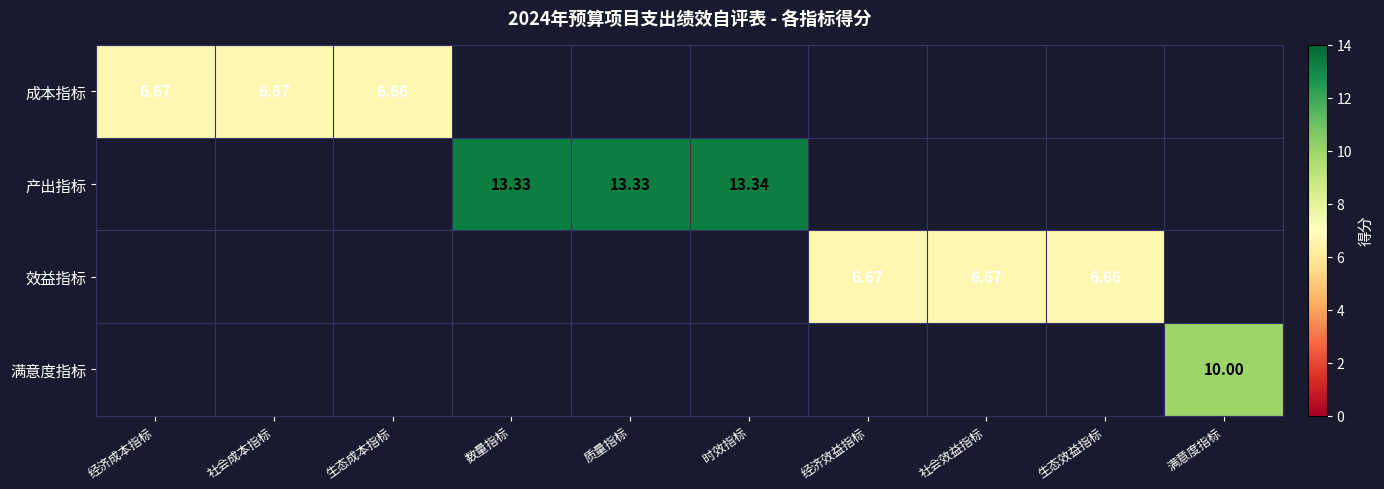

What is the greatest value displayed?

13.3